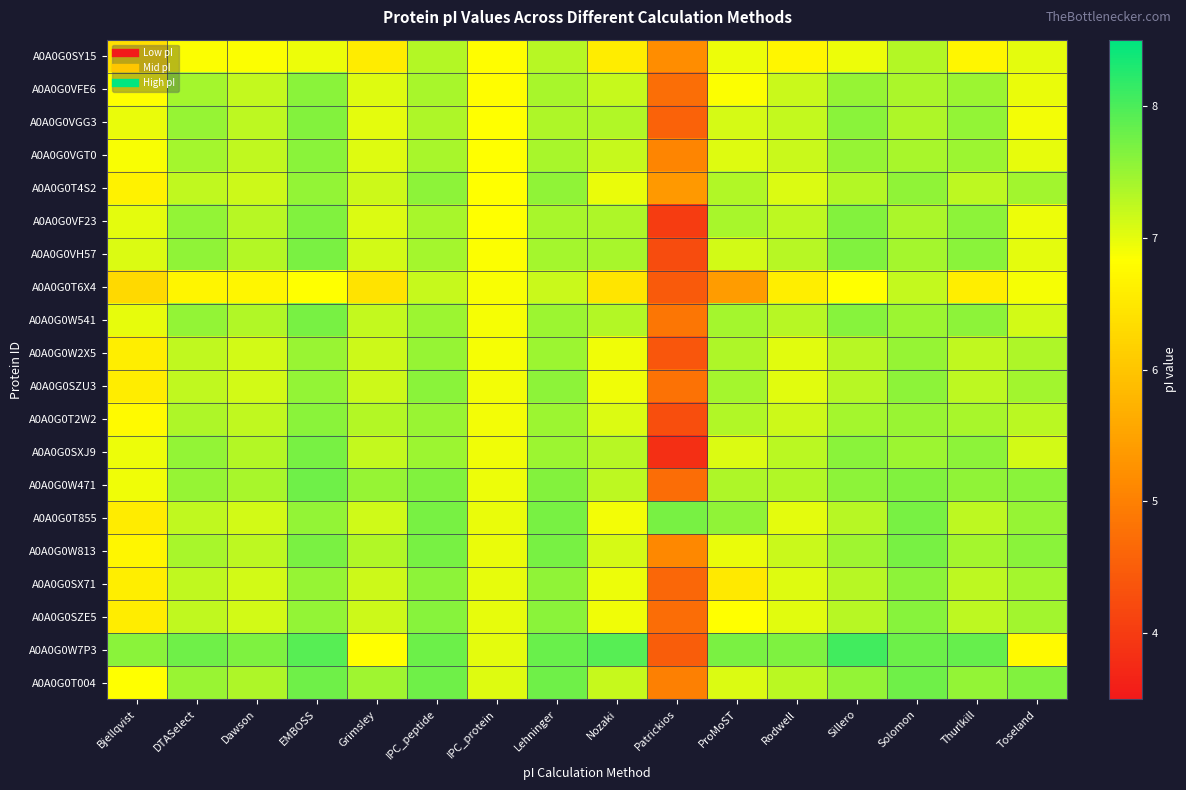

Reading left to right, what are all the values shown in this chart?

A0A0G0SY15: Bjellqvist=6.4	DTASelect=6.9	Dawson=6.9	EMBOSS=7.0	Grimsley=6.5	IPC_peptide=7.3	IPC_protein=6.8	Lehninger=7.3	Nozaki=6.6	Patrickios=5.2	ProMoST=6.9	Rodwell=6.7	Sillero=6.9	Solomon=7.3	Thurlkill=6.7	Toseland=7.0
A0A0G0VFE6: Bjellqvist=6.8	DTASelect=7.4	Dawson=7.2	EMBOSS=7.6	Grimsley=7.0	IPC_peptide=7.4	IPC_protein=6.8	Lehninger=7.4	Nozaki=7.2	Patrickios=4.7	ProMoST=6.9	Rodwell=7.2	Sillero=7.5	Solomon=7.4	Thurlkill=7.5	Toseland=7.0
A0A0G0VGG3: Bjellqvist=7.0	DTASelect=7.5	Dawson=7.3	EMBOSS=7.6	Grimsley=7.0	IPC_peptide=7.4	IPC_protein=6.8	Lehninger=7.4	Nozaki=7.3	Patrickios=4.6	ProMoST=7.1	Rodwell=7.2	Sillero=7.6	Solomon=7.4	Thurlkill=7.5	Toseland=6.9
A0A0G0VGT0: Bjellqvist=6.9	DTASelect=7.4	Dawson=7.2	EMBOSS=7.6	Grimsley=7.0	IPC_peptide=7.4	IPC_protein=6.8	Lehninger=7.4	Nozaki=7.2	Patrickios=5.1	ProMoST=7.0	Rodwell=7.2	Sillero=7.5	Solomon=7.4	Thurlkill=7.5	Toseland=7.0
A0A0G0T4S2: Bjellqvist=6.6	DTASelect=7.2	Dawson=7.2	EMBOSS=7.5	Grimsley=7.2	IPC_peptide=7.6	IPC_protein=6.8	Lehninger=7.6	Nozaki=7.0	Patrickios=5.4	ProMoST=7.3	Rodwell=7.1	Sillero=7.3	Solomon=7.6	Thurlkill=7.3	Toseland=7.4
A0A0G0VF23: Bjellqvist=7.0	DTASelect=7.5	Dawson=7.3	EMBOSS=7.7	Grimsley=7.1	IPC_peptide=7.4	IPC_protein=6.8	Lehninger=7.4	Nozaki=7.4	Patrickios=4.0	ProMoST=7.4	Rodwell=7.3	Sillero=7.6	Solomon=7.4	Thurlkill=7.6	Toseland=7.0
A0A0G0VH57: Bjellqvist=7.1	DTASelect=7.6	Dawson=7.3	EMBOSS=7.7	Grimsley=7.1	IPC_peptide=7.4	IPC_protein=6.9	Lehninger=7.4	Nozaki=7.4	Patrickios=4.3	ProMoST=7.1	Rodwell=7.3	Sillero=7.6	Solomon=7.4	Thurlkill=7.6	Toseland=7.0
A0A0G0T6X4: Bjellqvist=6.3	DTASelect=6.7	Dawson=6.7	EMBOSS=6.8	Grimsley=6.4	IPC_peptide=7.2	IPC_protein=6.9	Lehninger=7.2	Nozaki=6.5	Patrickios=4.4	ProMoST=5.4	Rodwell=6.6	Sillero=6.8	Solomon=7.2	Thurlkill=6.6	Toseland=6.9
A0A0G0W541: Bjellqvist=7.0	DTASelect=7.5	Dawson=7.3	EMBOSS=7.7	Grimsley=7.2	IPC_peptide=7.5	IPC_protein=6.9	Lehninger=7.5	Nozaki=7.3	Patrickios=4.9	ProMoST=7.4	Rodwell=7.3	Sillero=7.6	Solomon=7.5	Thurlkill=7.6	Toseland=7.1
A0A0G0W2X5: Bjellqvist=6.6	DTASelect=7.2	Dawson=7.1	EMBOSS=7.5	Grimsley=7.2	IPC_peptide=7.5	IPC_protein=6.9	Lehninger=7.5	Nozaki=6.9	Patrickios=4.4	ProMoST=7.4	Rodwell=7.0	Sillero=7.3	Solomon=7.5	Thurlkill=7.2	Toseland=7.4
A0A0G0SZU3: Bjellqvist=6.6	DTASelect=7.2	Dawson=7.1	EMBOSS=7.5	Grimsley=7.2	IPC_peptide=7.6	IPC_protein=6.9	Lehninger=7.6	Nozaki=6.9	Patrickios=4.8	ProMoST=7.4	Rodwell=7.0	Sillero=7.3	Solomon=7.6	Thurlkill=7.3	Toseland=7.4
A0A0G0T2W2: Bjellqvist=6.8	DTASelect=7.4	Dawson=7.2	EMBOSS=7.6	Grimsley=7.3	IPC_peptide=7.5	IPC_protein=6.9	Lehninger=7.5	Nozaki=7.1	Patrickios=4.3	ProMoST=7.3	Rodwell=7.2	Sillero=7.4	Solomon=7.5	Thurlkill=7.4	Toseland=7.3
A0A0G0SXJ9: Bjellqvist=7.0	DTASelect=7.5	Dawson=7.3	EMBOSS=7.7	Grimsley=7.2	IPC_peptide=7.5	IPC_protein=6.9	Lehninger=7.5	Nozaki=7.3	Patrickios=3.8	ProMoST=7.1	Rodwell=7.3	Sillero=7.6	Solomon=7.5	Thurlkill=7.6	Toseland=7.1
A0A0G0W471: Bjellqvist=6.9	DTASelect=7.5	Dawson=7.4	EMBOSS=7.8	Grimsley=7.5	IPC_peptide=7.7	IPC_protein=6.9	Lehninger=7.6	Nozaki=7.3	Patrickios=4.7	ProMoST=7.4	Rodwell=7.3	Sillero=7.6	Solomon=7.7	Thurlkill=7.6	Toseland=7.6
A0A0G0T855: Bjellqvist=6.5	DTASelect=7.2	Dawson=7.1	EMBOSS=7.5	Grimsley=7.1	IPC_peptide=7.7	IPC_protein=7.0	Lehninger=7.7	Nozaki=6.9	Patrickios=7.7	ProMoST=7.6	Rodwell=7.0	Sillero=7.3	Solomon=7.7	Thurlkill=7.3	Toseland=7.5
A0A0G0W813: Bjellqvist=6.7	DTASelect=7.4	Dawson=7.3	EMBOSS=7.7	Grimsley=7.3	IPC_peptide=7.7	IPC_protein=7.0	Lehninger=7.7	Nozaki=7.1	Patrickios=5.1	ProMoST=7.0	Rodwell=7.2	Sillero=7.5	Solomon=7.7	Thurlkill=7.4	Toseland=7.6
A0A0G0SX71: Bjellqvist=6.6	DTASelect=7.2	Dawson=7.1	EMBOSS=7.5	Grimsley=7.2	IPC_peptide=7.6	IPC_protein=7.0	Lehninger=7.6	Nozaki=6.9	Patrickios=4.6	ProMoST=6.5	Rodwell=7.0	Sillero=7.3	Solomon=7.6	Thurlkill=7.3	Toseland=7.4
A0A0G0SZE5: Bjellqvist=6.6	DTASelect=7.2	Dawson=7.1	EMBOSS=7.5	Grimsley=7.2	IPC_peptide=7.6	IPC_protein=7.0	Lehninger=7.6	Nozaki=6.9	Patrickios=4.7	ProMoST=6.8	Rodwell=7.0	Sillero=7.3	Solomon=7.6	Thurlkill=7.3	Toseland=7.4
A0A0G0W7P3: Bjellqvist=7.6	DTASelect=7.8	Dawson=7.7	EMBOSS=7.9	Grimsley=6.8	IPC_peptide=7.8	IPC_protein=7.0	Lehninger=7.8	Nozaki=7.9	Patrickios=4.5	ProMoST=7.7	Rodwell=7.7	Sillero=8.1	Solomon=7.8	Thurlkill=7.8	Toseland=6.8
A0A0G0T004: Bjellqvist=6.8	DTASelect=7.5	Dawson=7.4	EMBOSS=7.8	Grimsley=7.5	IPC_peptide=7.8	IPC_protein=7.0	Lehninger=7.8	Nozaki=7.2	Patrickios=5.0	ProMoST=7.1	Rodwell=7.3	Sillero=7.5	Solomon=7.8	Thurlkill=7.5	Toseland=7.7